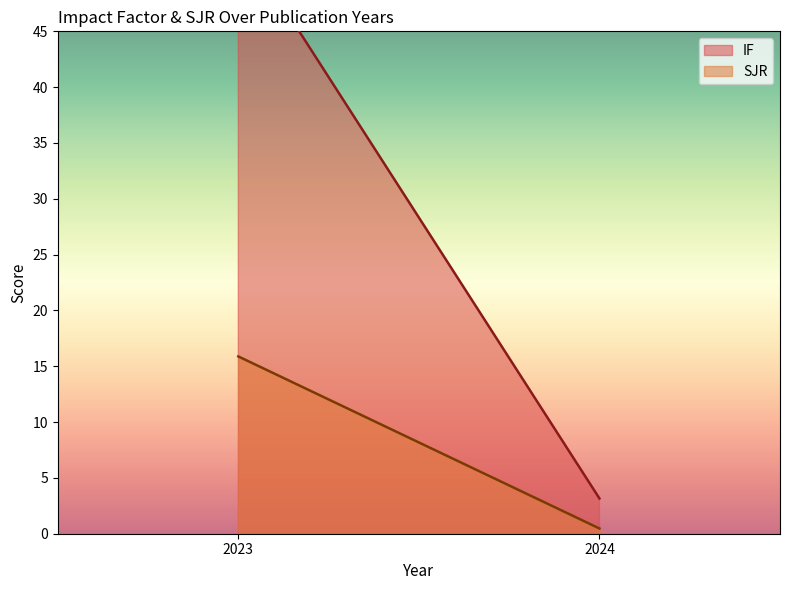

Where is the first local maximum for SJR?

2023